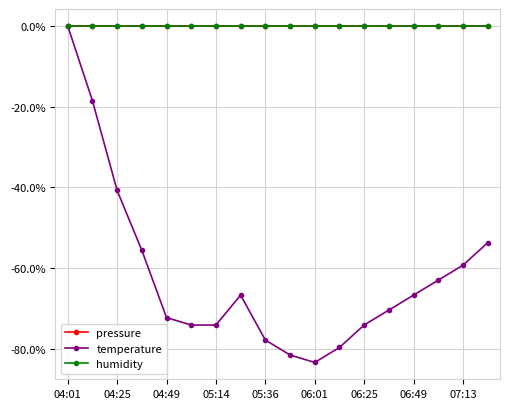

What are all the series names shown in the legend?

pressure, temperature, humidity